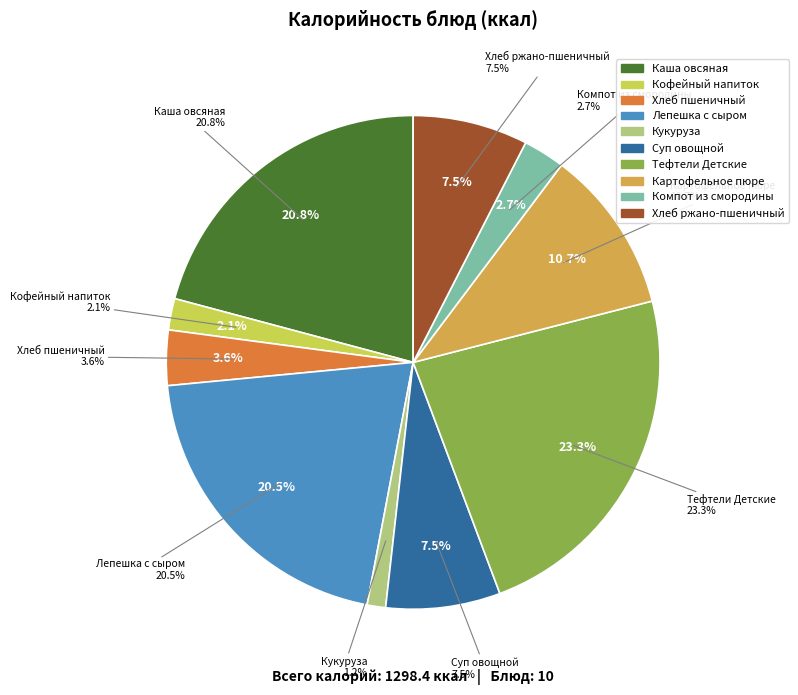

How many slices are in this pie chart?

10